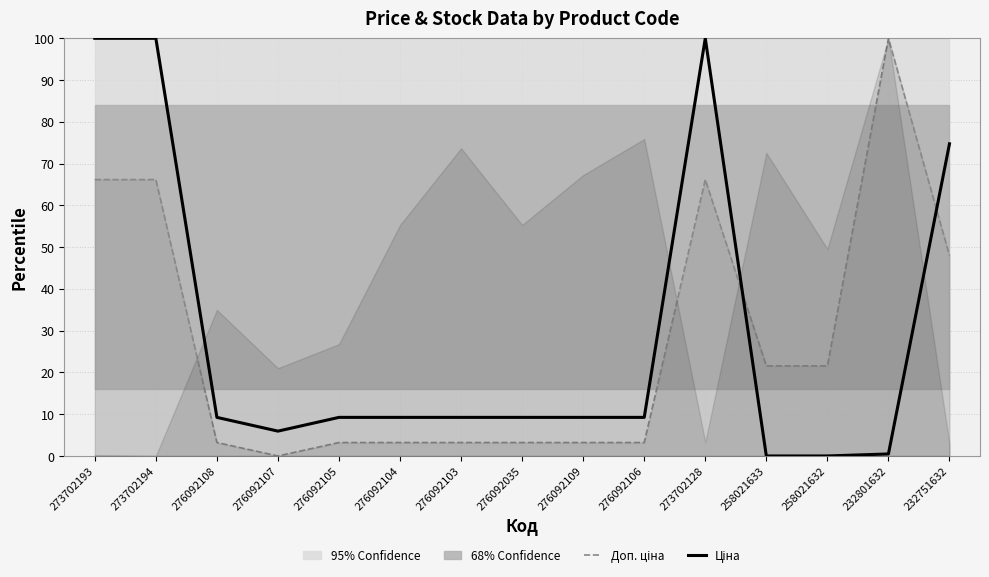

How many intersections are there between Ціна and Доп. ціна?

2